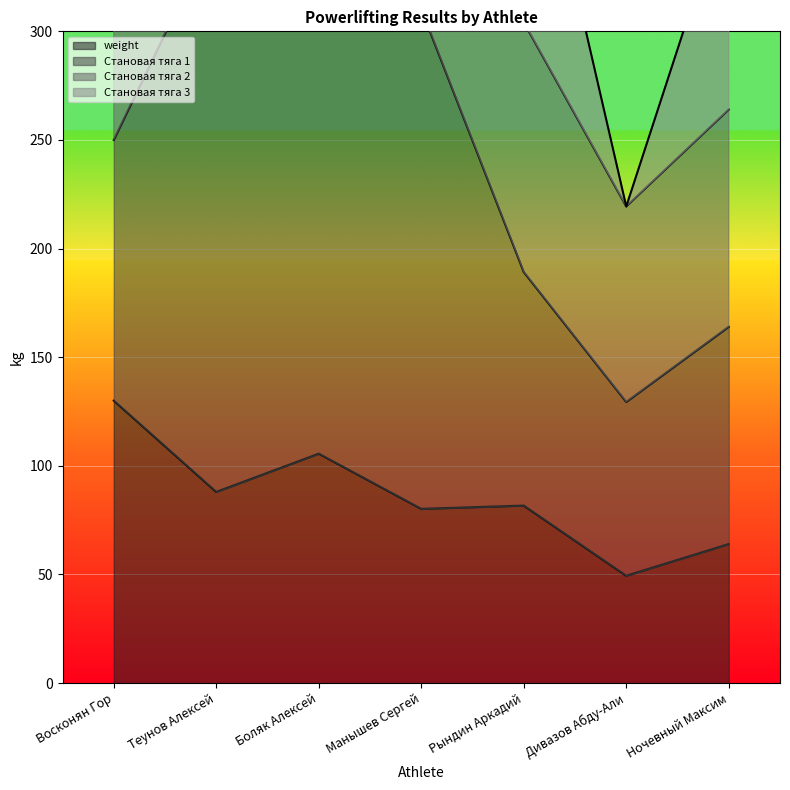

What is the difference between the Становая тяга 3 values at Восконян Гор and Теунов Алексей?

380.5